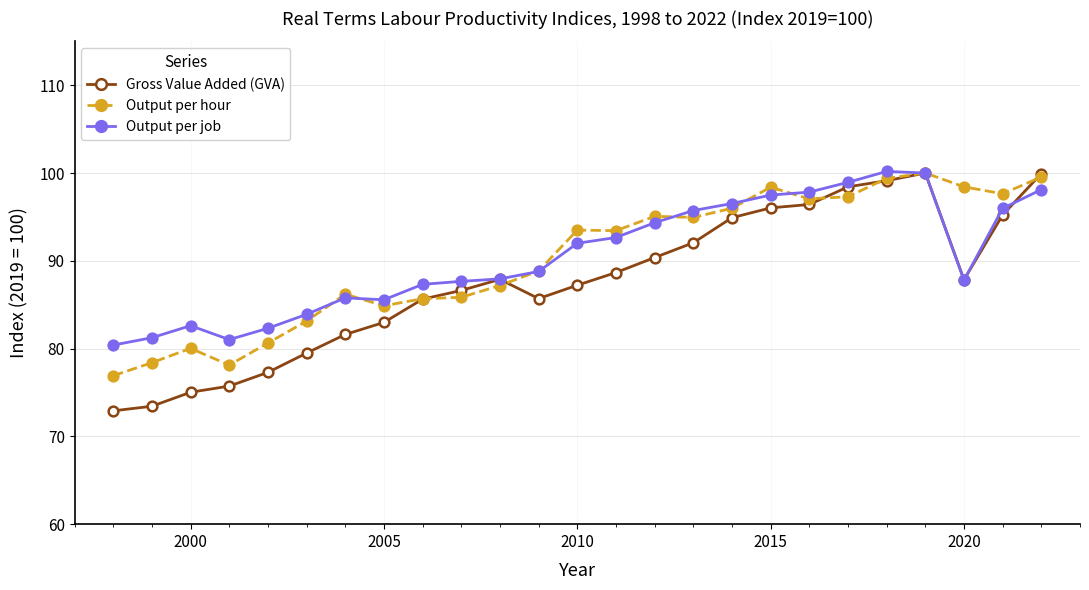

How many lines are shown in the chart?

3